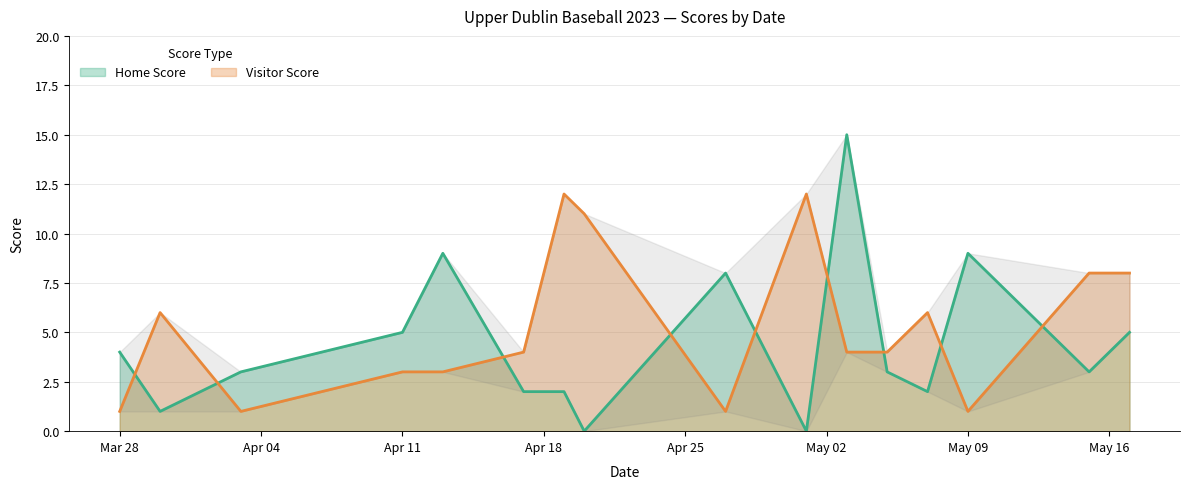

What is the maximum value for Visitor Score?

12